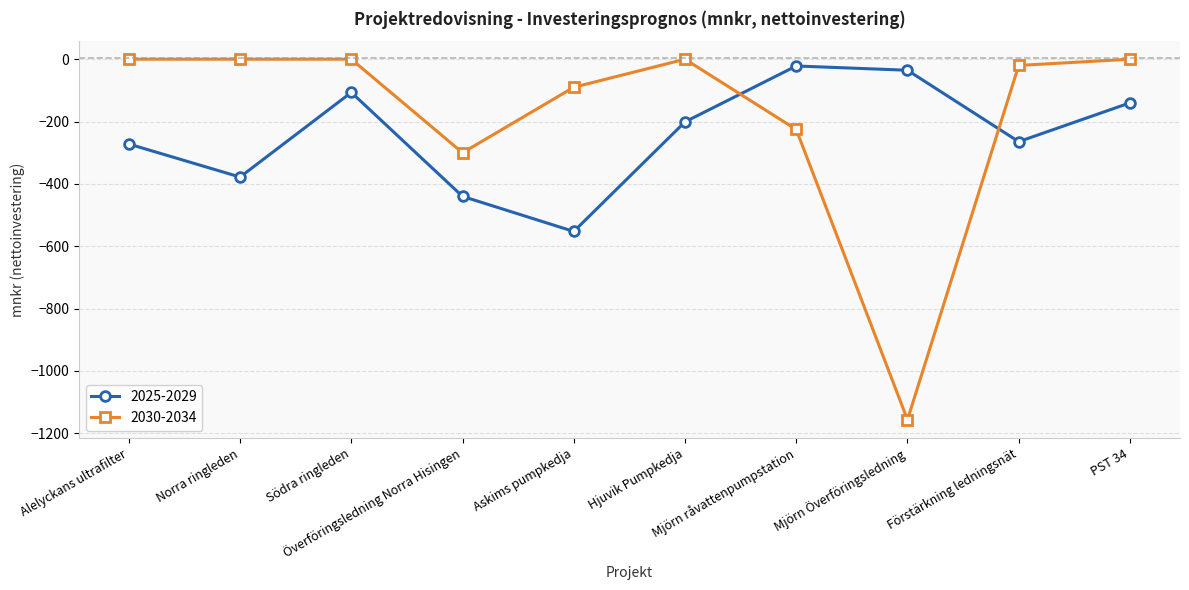

In 2030-2034, how many points are lower than both neighbors (excluding endpoints)?

2